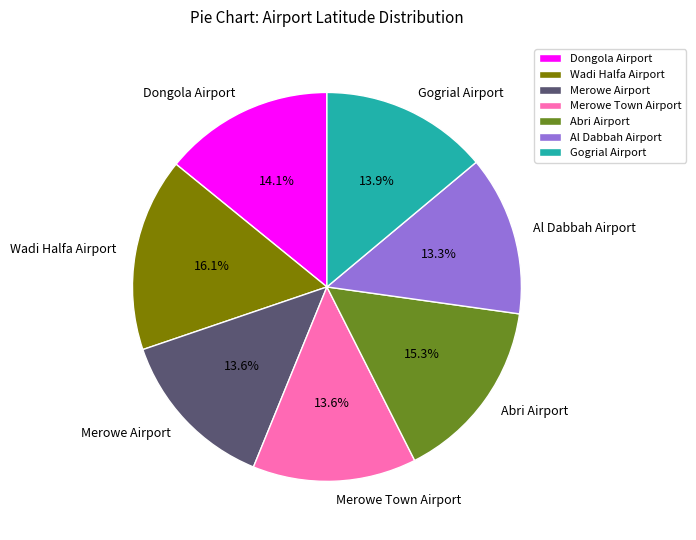

To the nearest percent, what is the difference between the largest and smallest slice percentages?

3%